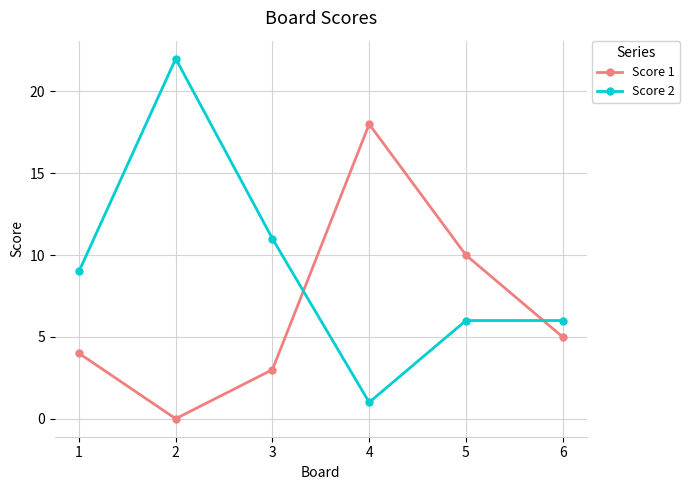

What is the spread (max minus min) of values at 2?

22